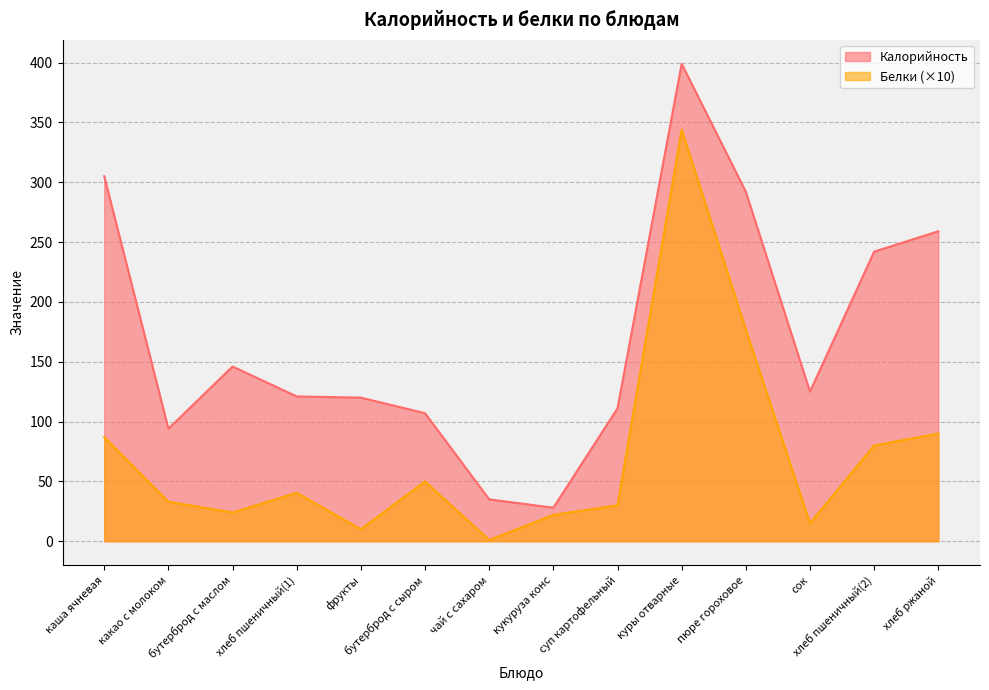

At which category does the chart reach its minimum across all series?

чай с сахаром